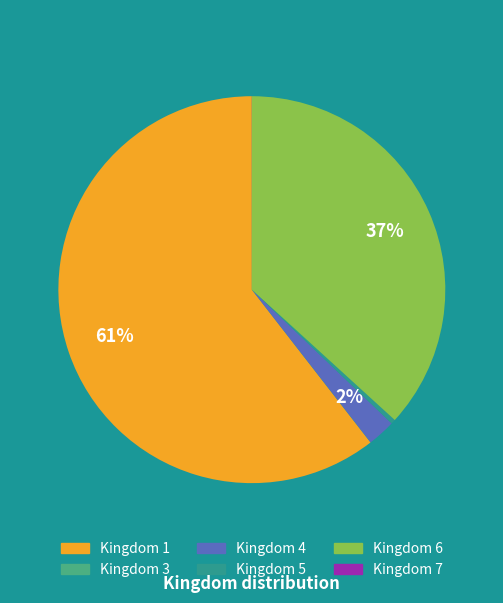

Is it true that Kingdom 5 is 1% of the pie?

False